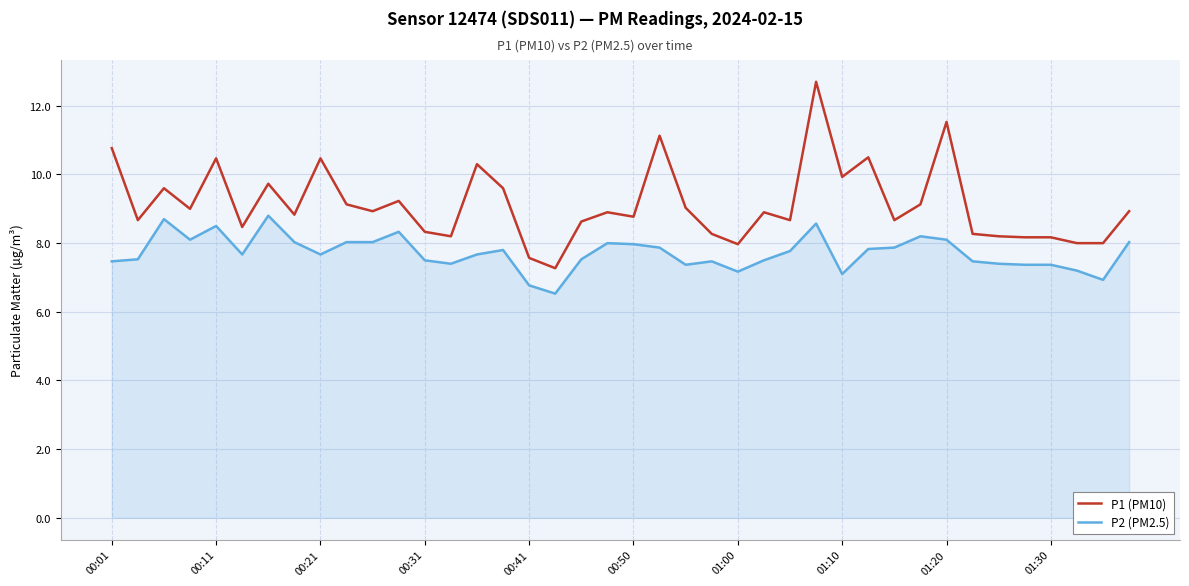

What is the difference between the maximum and minimum values in the P2 (PM2.5) series?

2.3